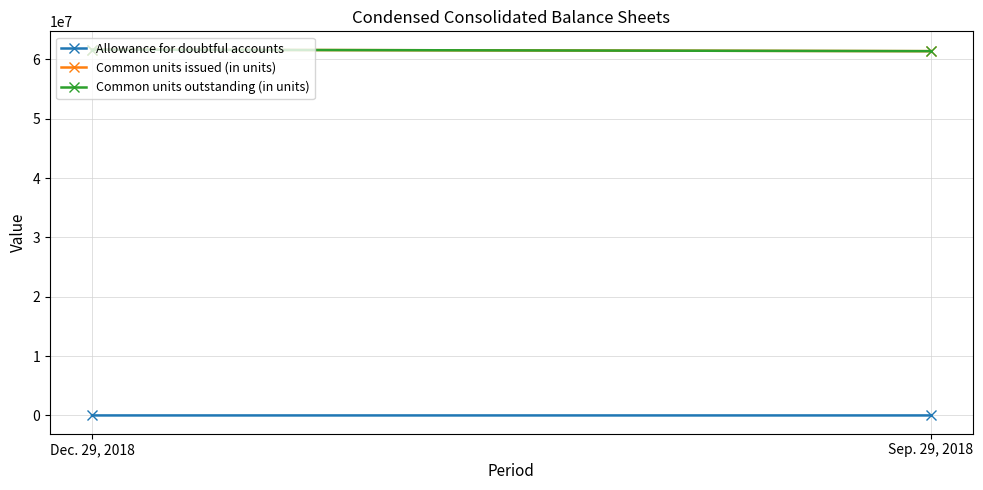

What position from the right is Sep. 29, 2018?

1